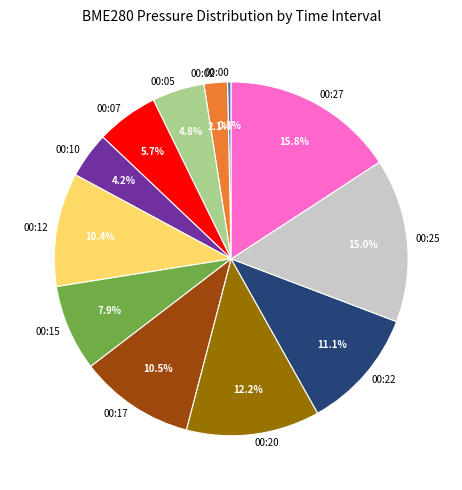

To the nearest percent, what portion does 00:10 represent?

4%